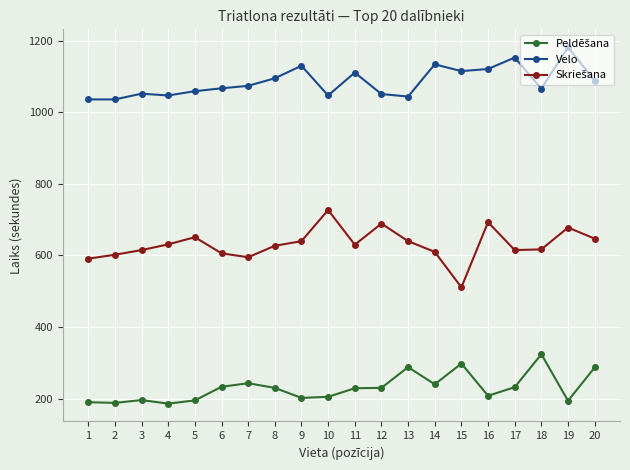

What is the minimum value shown in the chart?

186